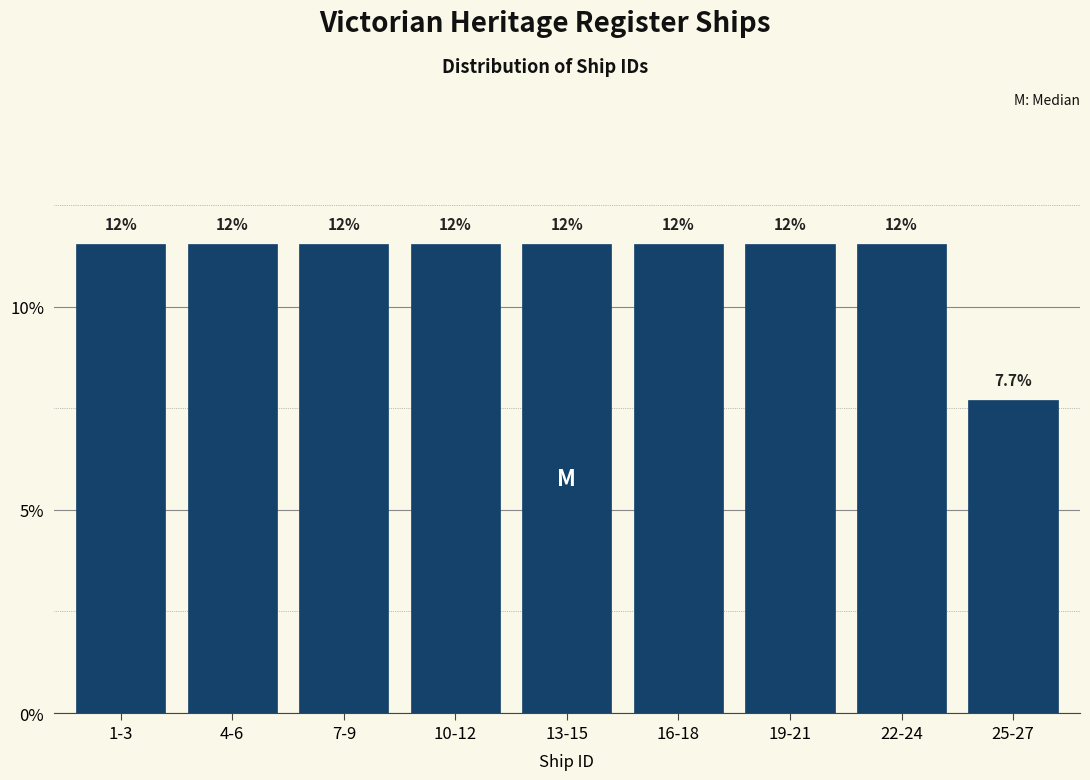

How many bars are there in total?

9